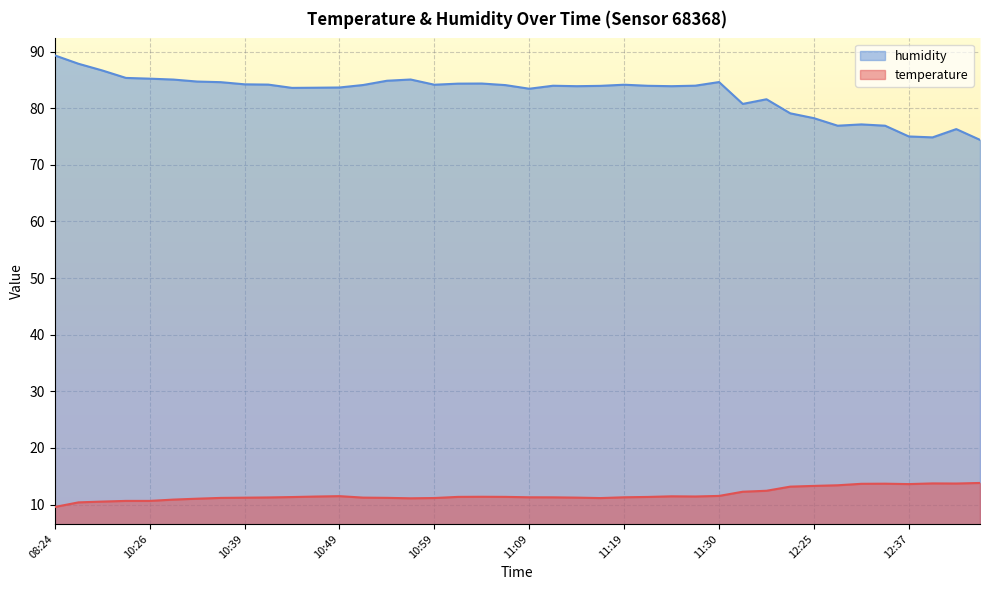

What is the minimum value for temperature?

9.6